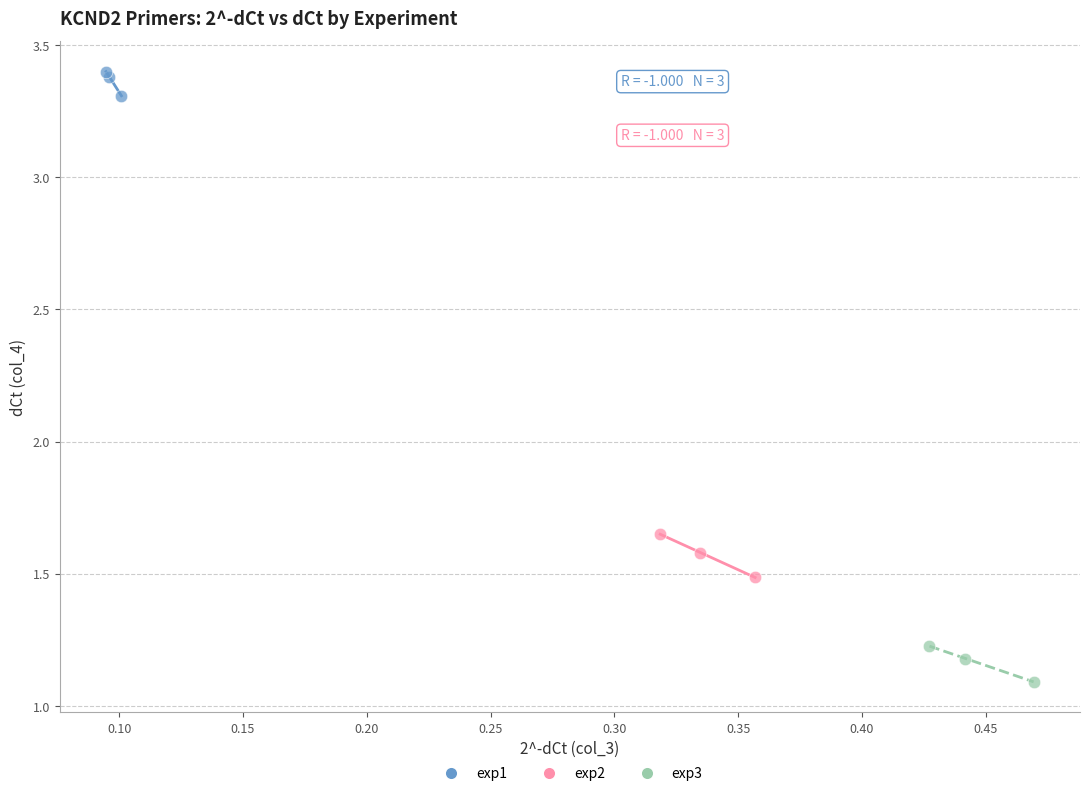

Which series reaches the minimum Y coordinate?

exp3